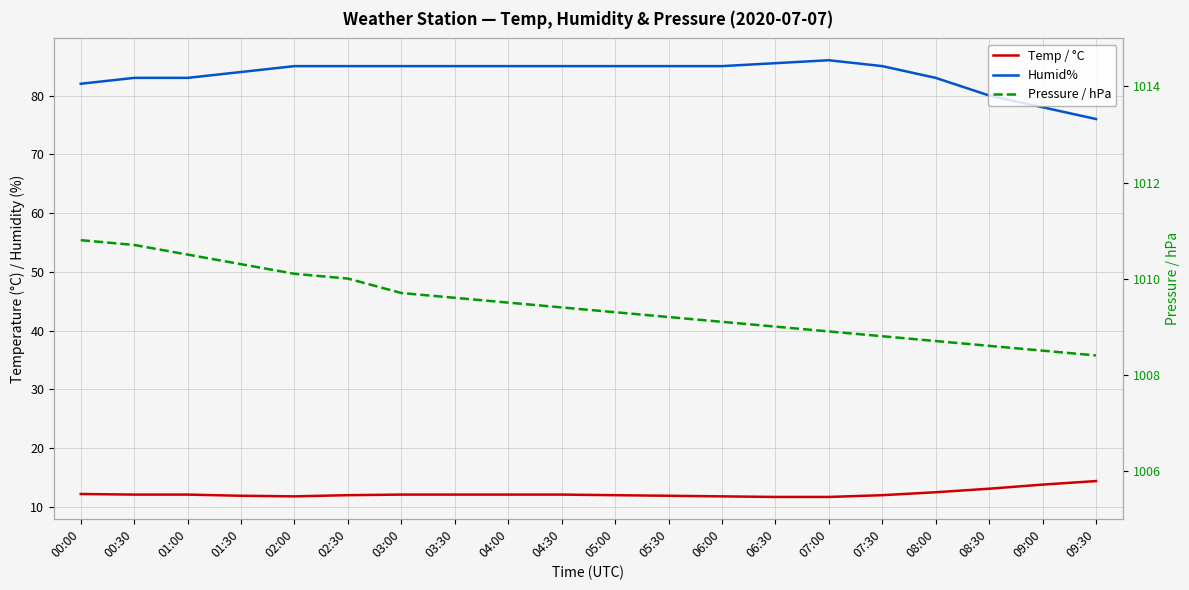

Between 01:00 and 04:30, which series saw the biggest shift?

Humid%